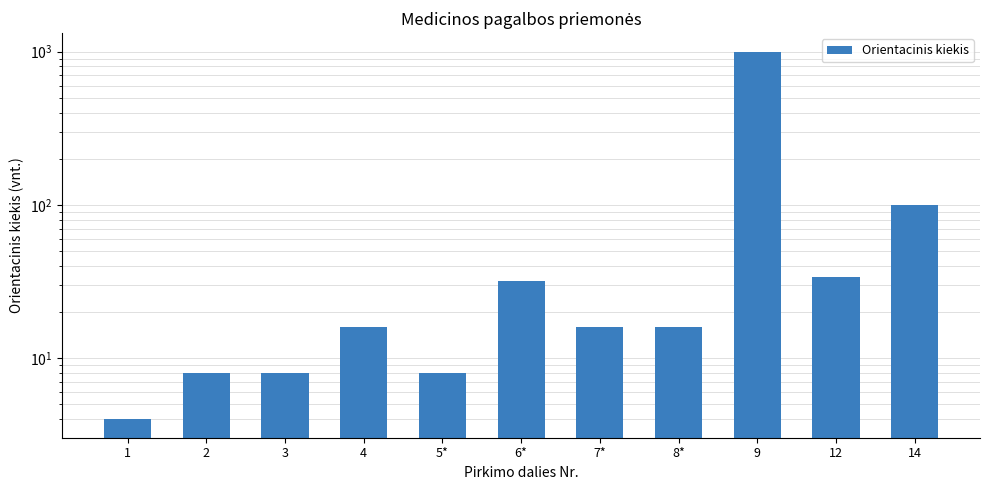

What is the value of the 11th bar from the left?

100